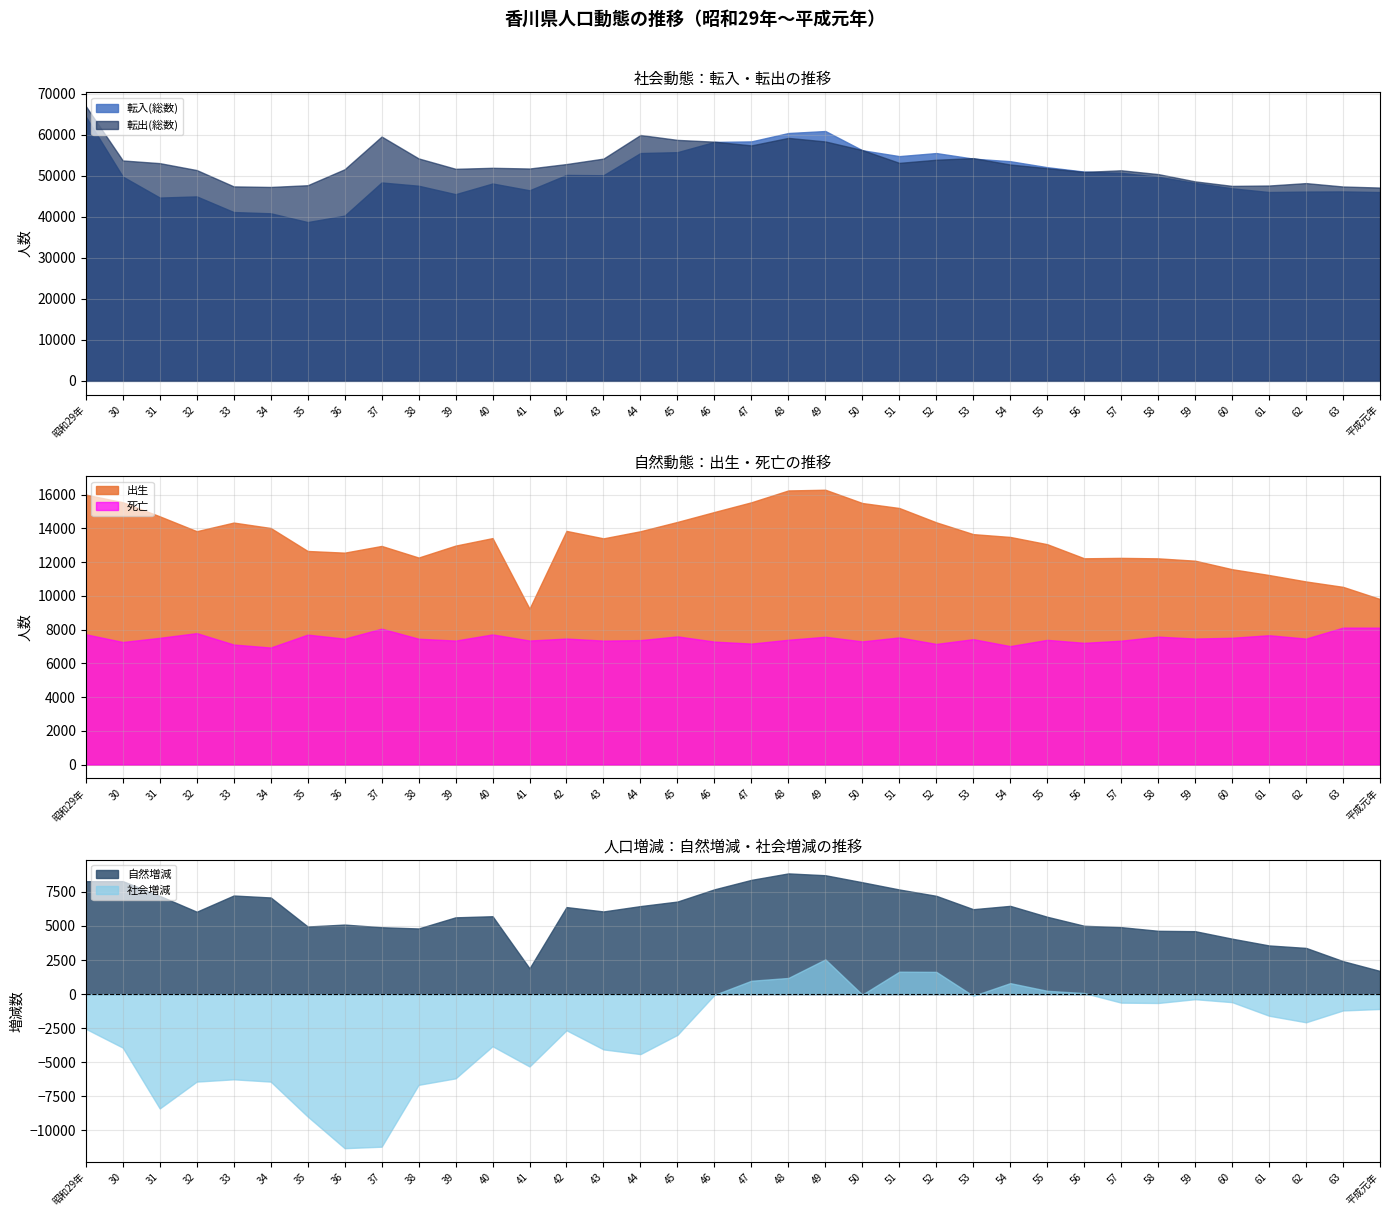

What position from the left is 63?

35